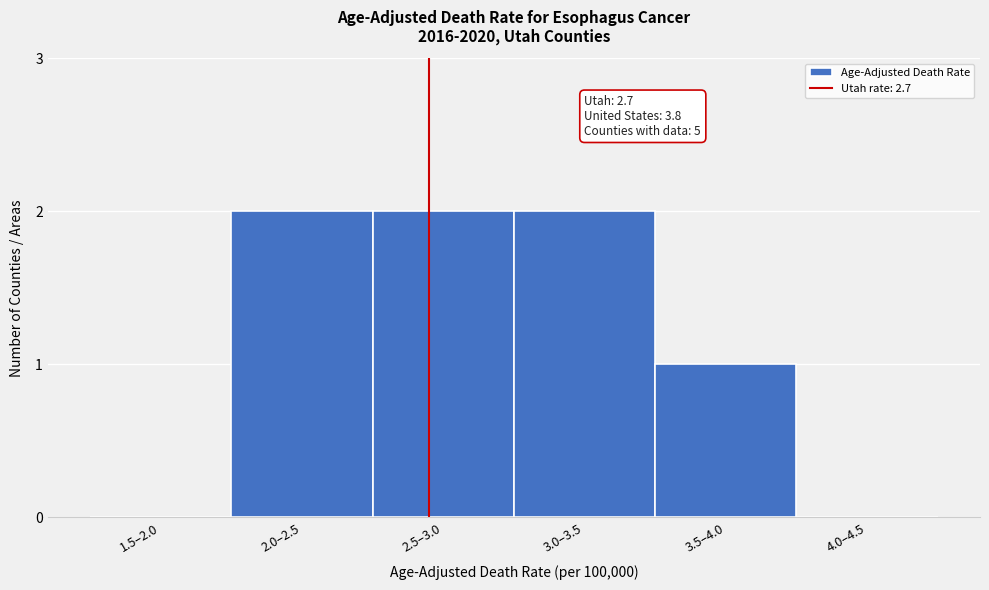

Reading right to left, transcribe all the data shown in this chart.

4.0–4.5=0	3.5–4.0=1	3.0–3.5=2	2.5–3.0=2	2.0–2.5=2	1.5–2.0=0